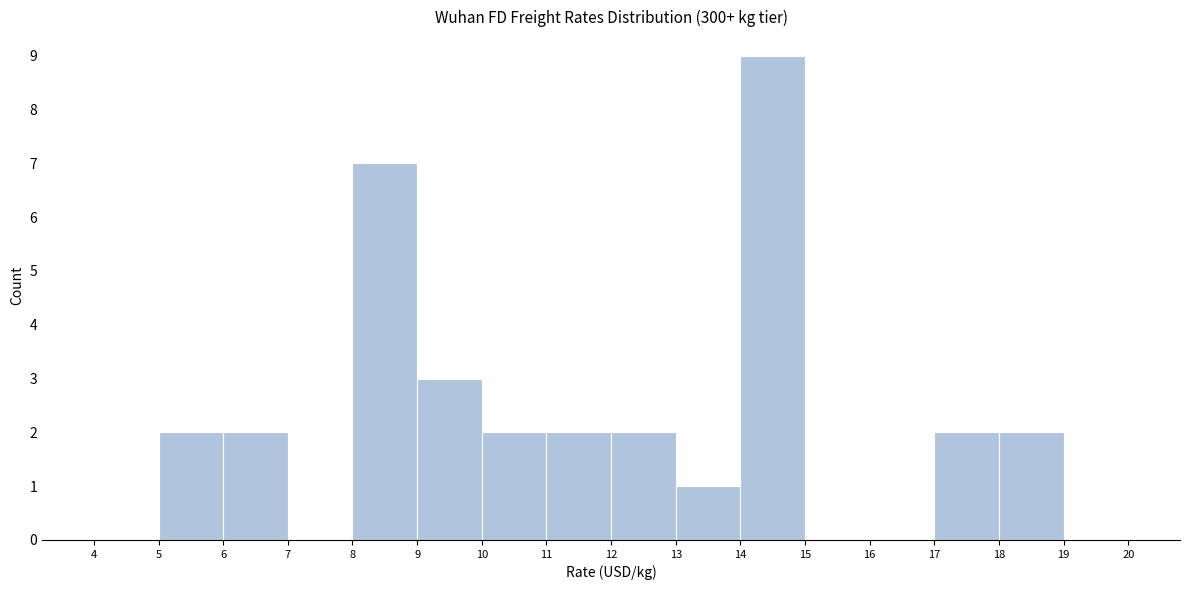

Reading left to right, transcribe this chart: for each bar, give the range it covers on the x-axis and its height. The values are not printed on the chart, so give them approximately, as read against the axis.

4 to 5: 0
5 to 6: 2
6 to 7: 2
7 to 8: 0
8 to 9: 7
9 to 10: 3
10 to 11: 2
11 to 12: 2
12 to 13: 2
13 to 14: 1
14 to 15: 9
15 to 16: 0
16 to 17: 0
17 to 18: 2
18 to 19: 2
19 to 20: 0